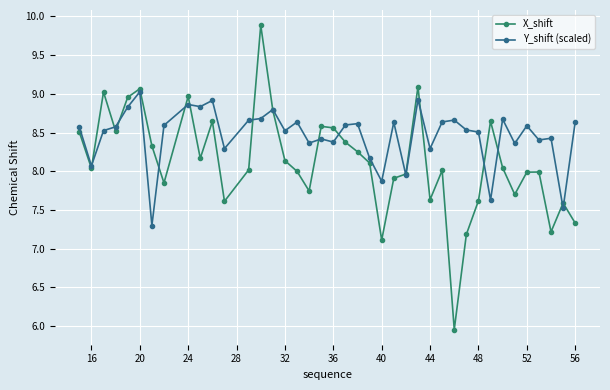

At how many categories does at least one series exceed 7?

40